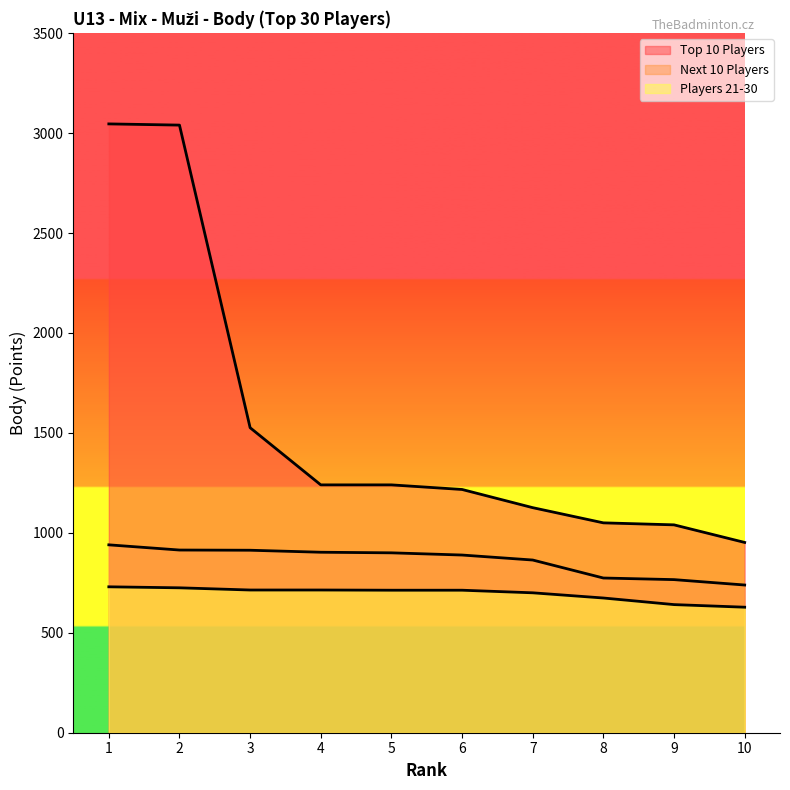

How many lines are shown in the chart?

3